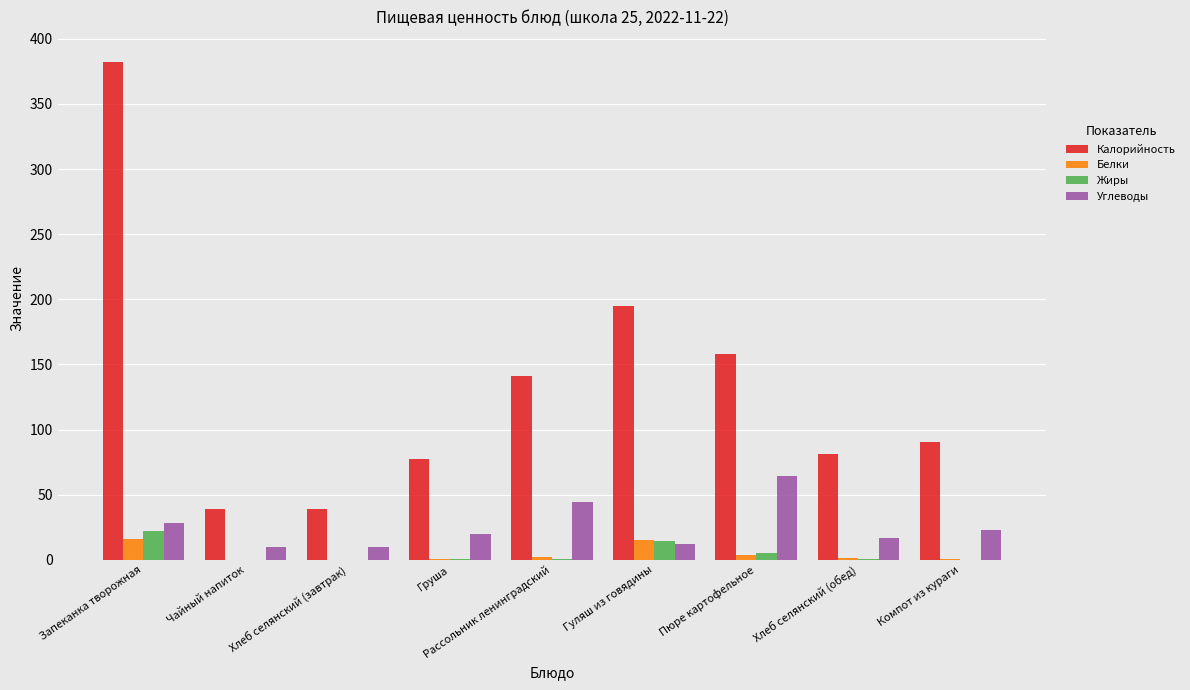

The Углеводы series shows 64.4 at Пюре картофельное. True or false?

True